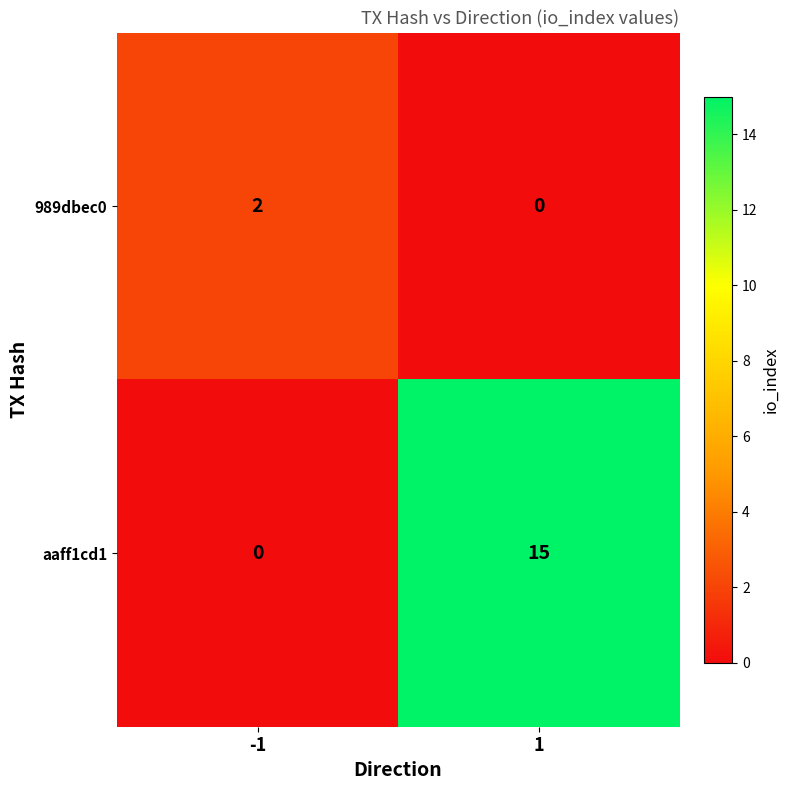

Reading left to right, list all the values displayed in this chart.

989dbec0: 2	0
aaff1cd1: 0	15